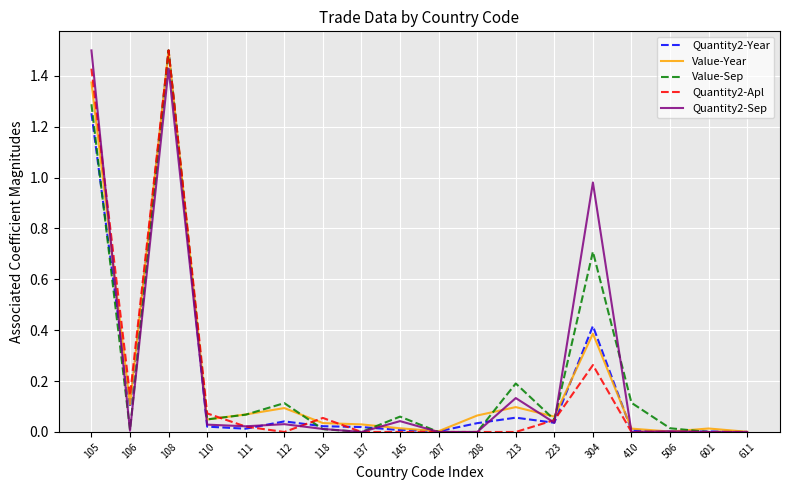

True or false: Quantity2-Apl has more than 1 points higher than both neighbors.

True